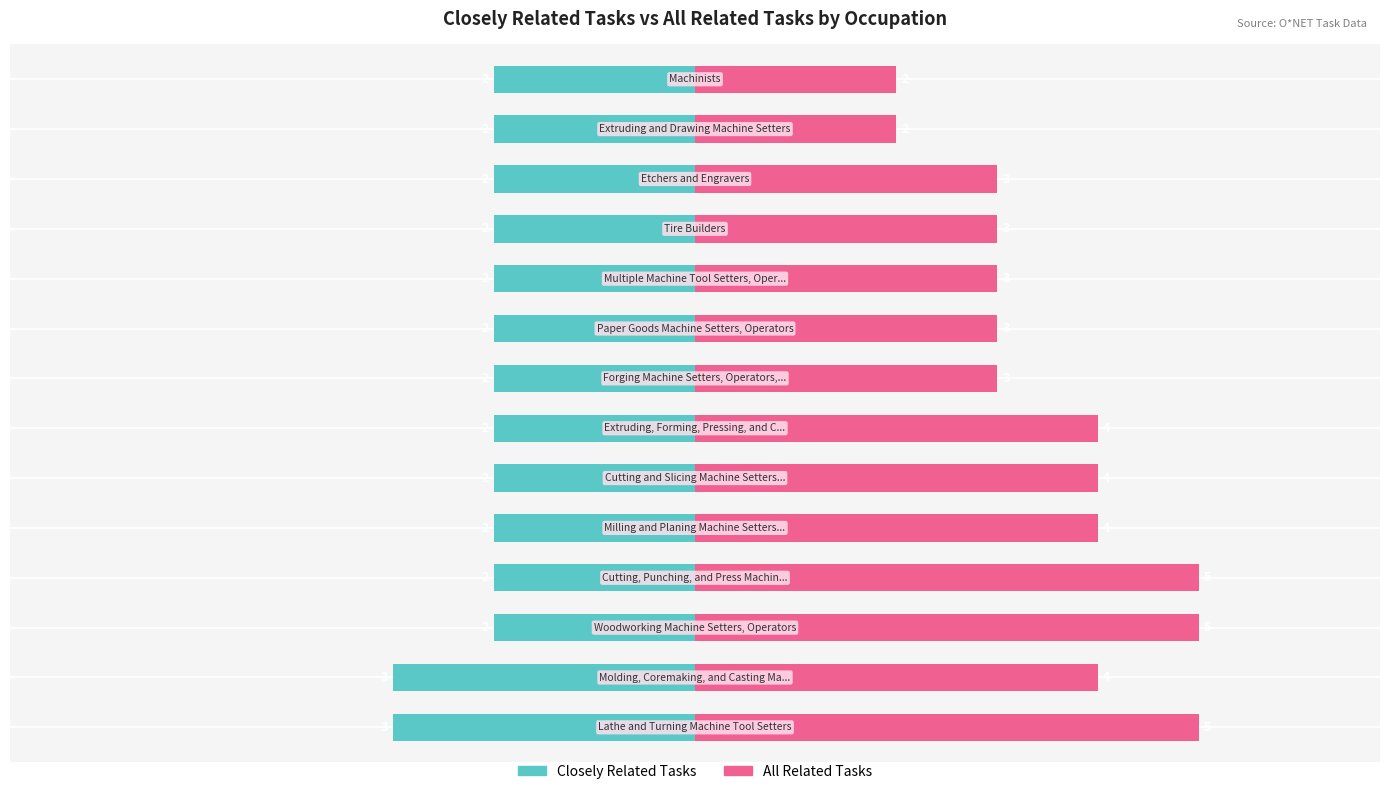

What is the difference between the maximum and second lowest values in the Closely Related Tasks series?

1